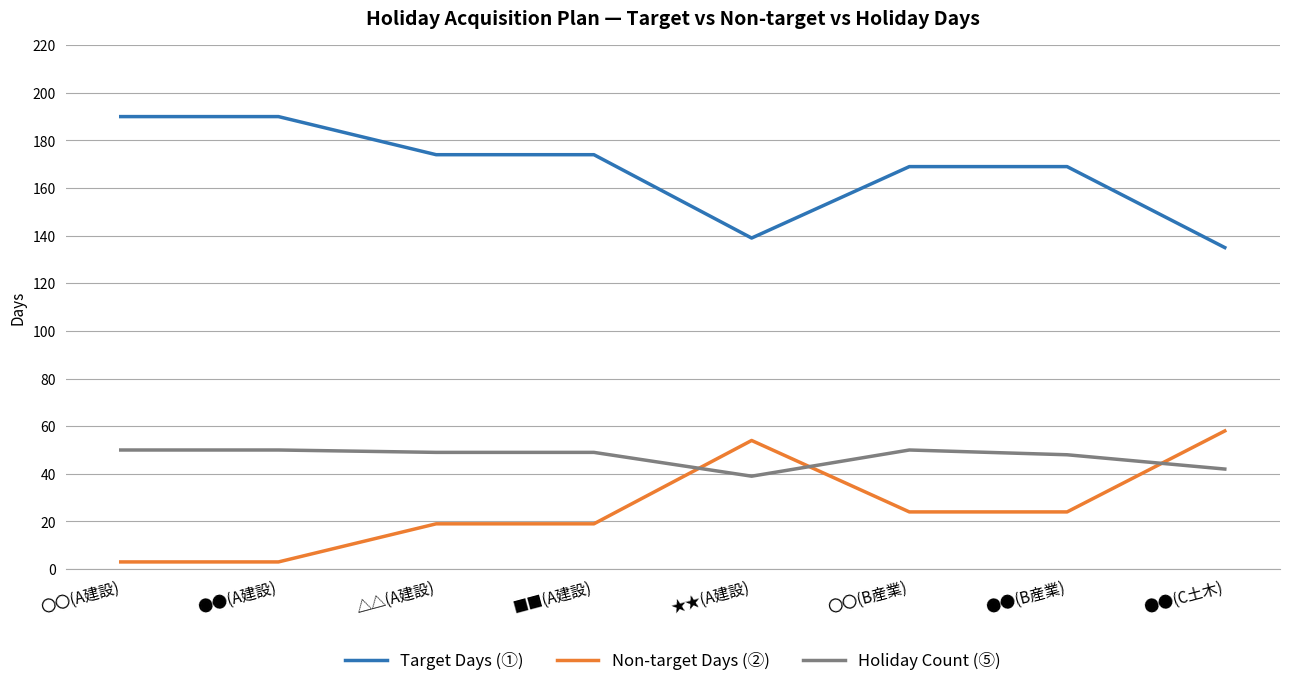

Which category has the lowest value in the Target Days (①) series?

●●(C土木)